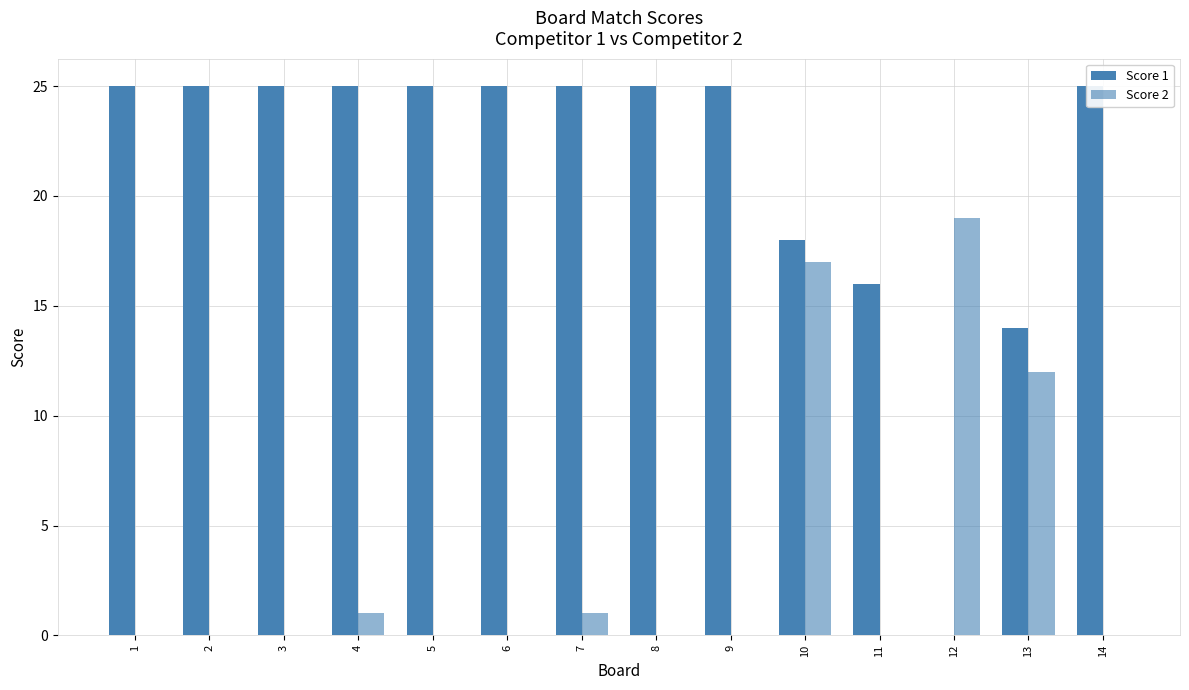

How many groups of bars are there?

14